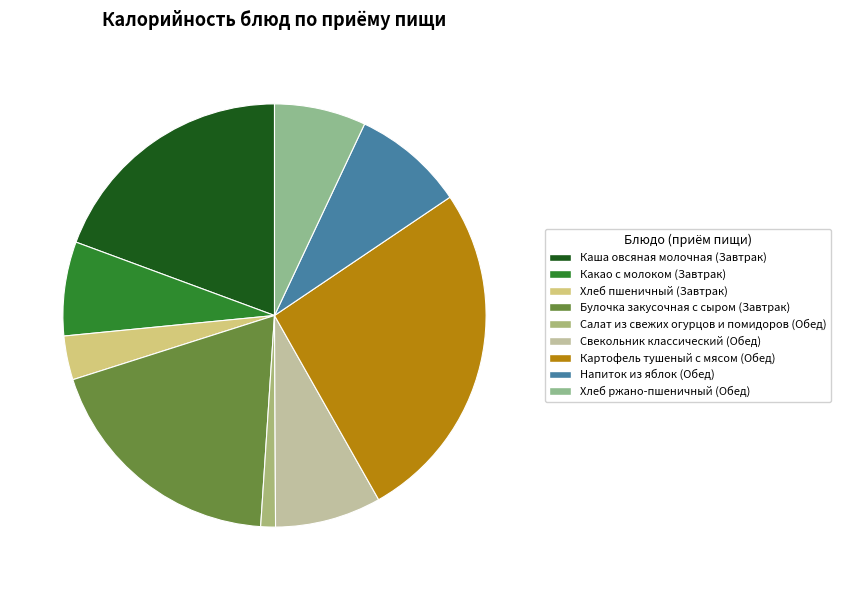

The Картофель тушеный с мясом slice represents 14% of the pie. True or false?

False